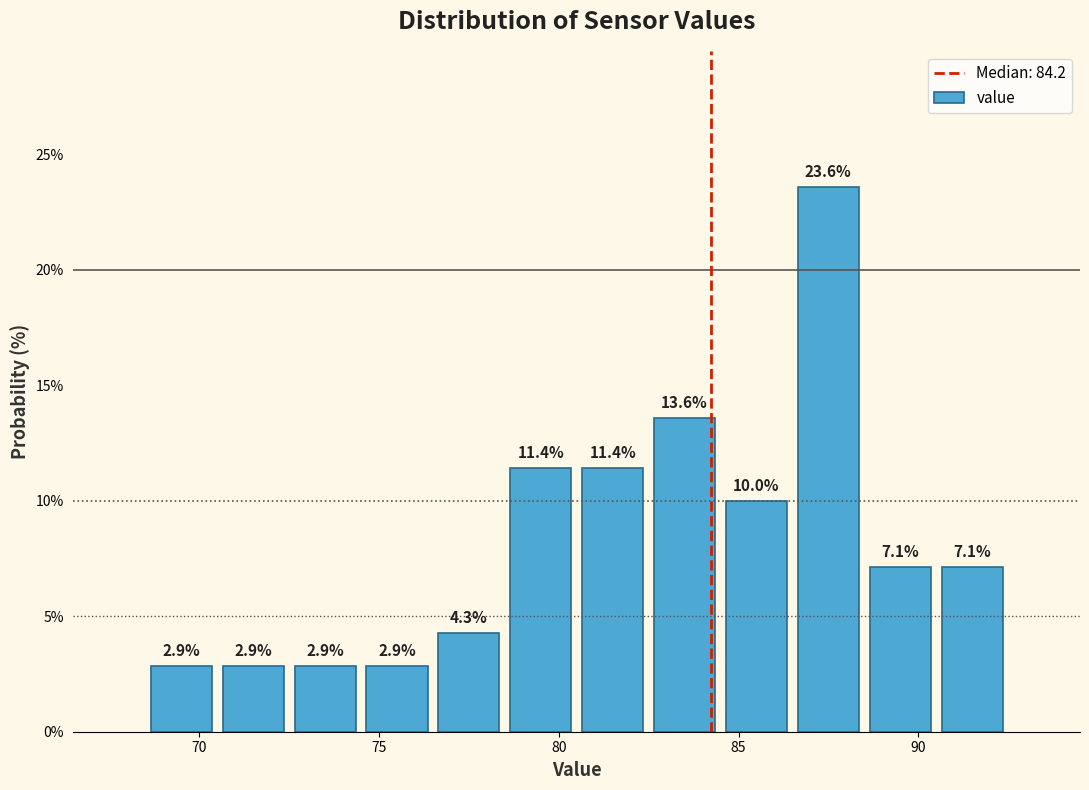

Reading left to right, transcribe this chart: for each bar, give the range it covers on the x-axis and its height.

68.5 to 70.5: 2.9
70.5 to 72.5: 2.9
72.5 to 74.5: 2.9
74.5 to 76.5: 2.9
76.5 to 78.5: 4.3
78.5 to 80.5: 11.4
80.5 to 82.5: 11.4
82.5 to 84.5: 13.6
84.5 to 86.5: 10.0
86.5 to 88.5: 23.6
88.5 to 90.5: 7.1
90.5 to 92.5: 7.1